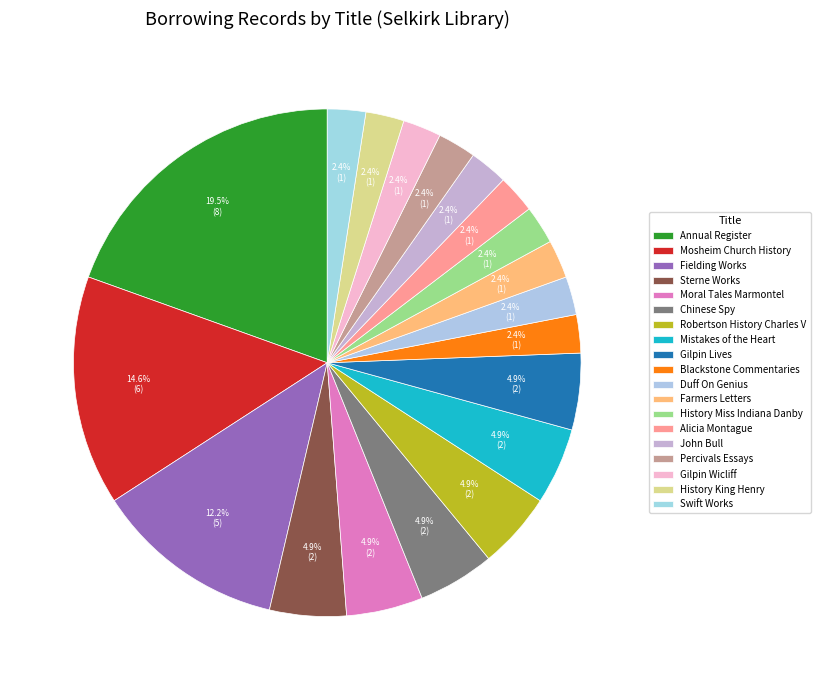

How many segments does this pie chart have?

19